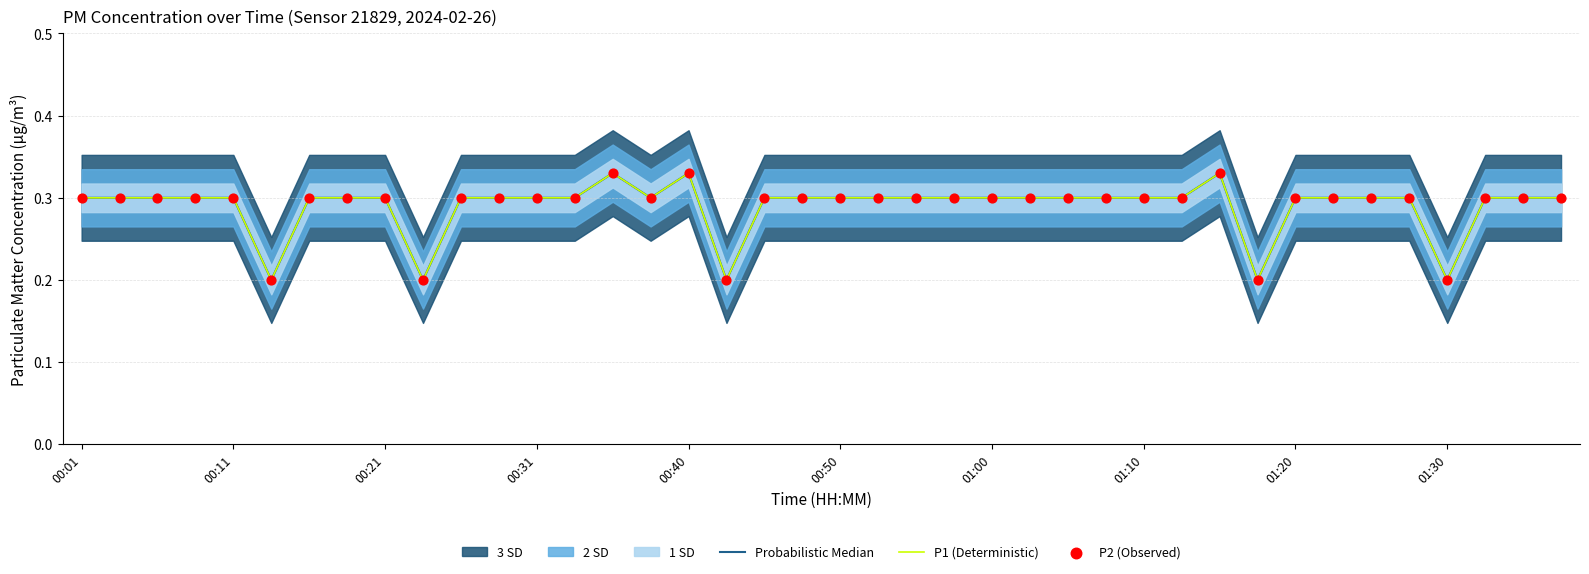

What is the total value across all series at 10?

0.9